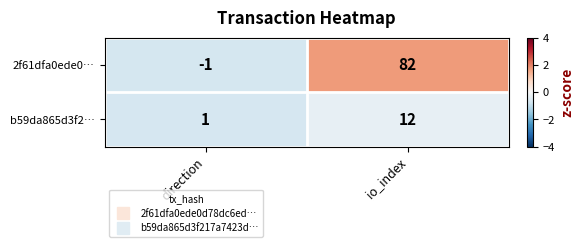

Which series has the largest range (max minus min)?

2f61dfa0ede0…